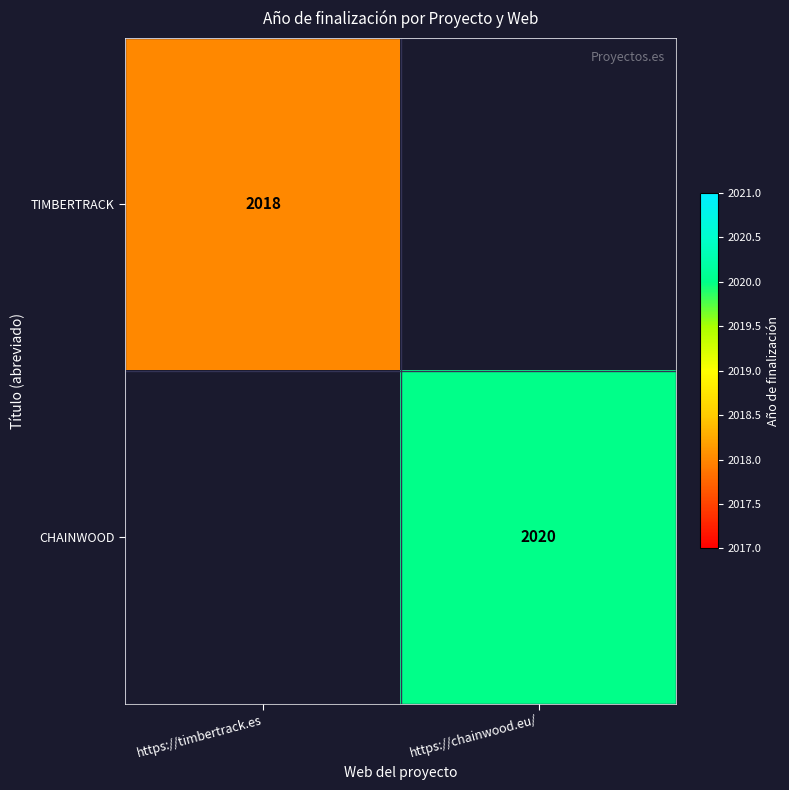

Is the value of CHAINWOOD at https://chainwood.eu/ greater than the value of TIMBERTRACK at https://timbertrack.es?

Yes